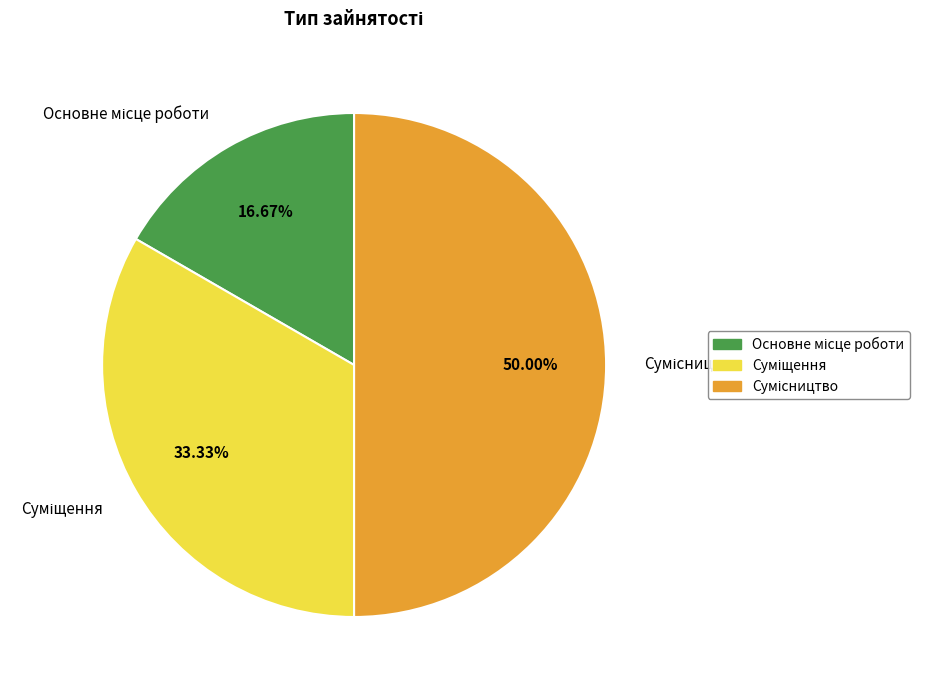

To the nearest percent, what is the difference between the Основне місце роботи and Суміщення slice percentages?

17%